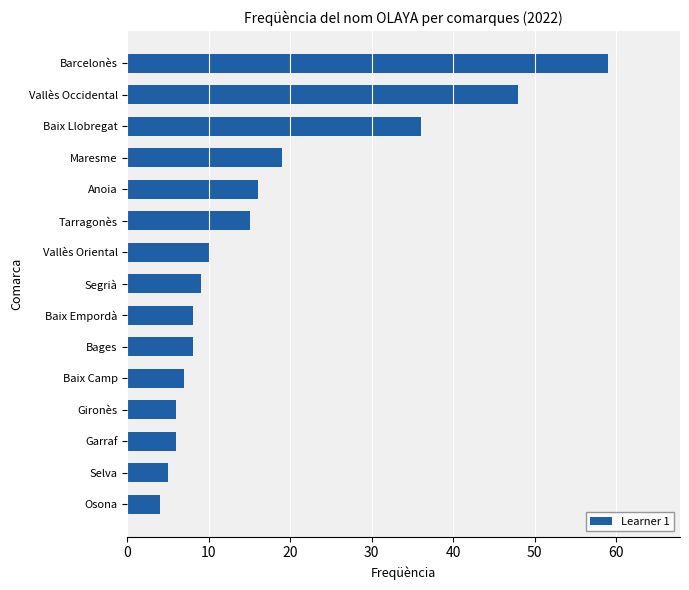

Which category has the highest value across all series?

Barcelonès